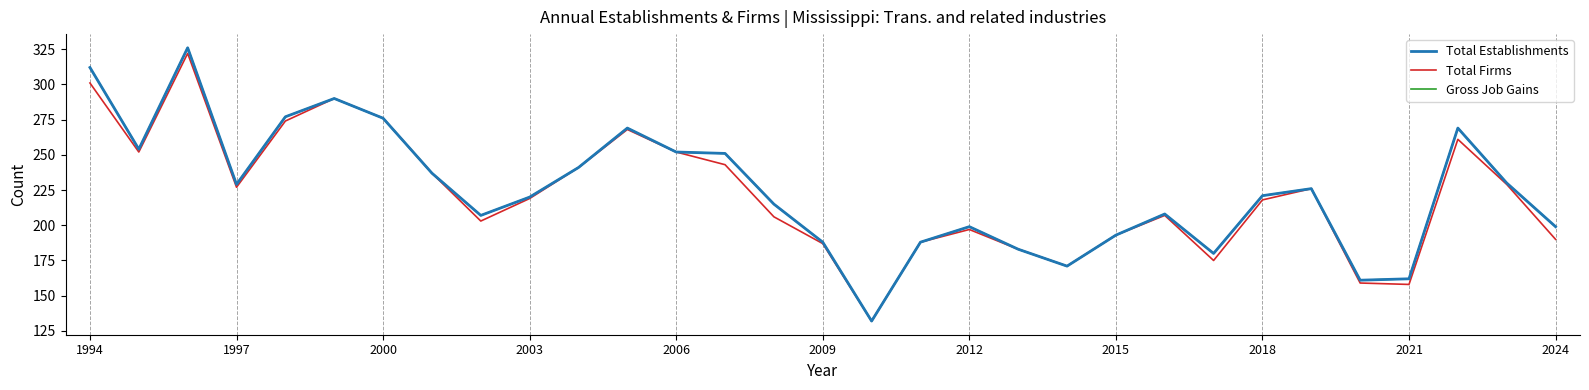

Does the chart have visible grid lines?

No